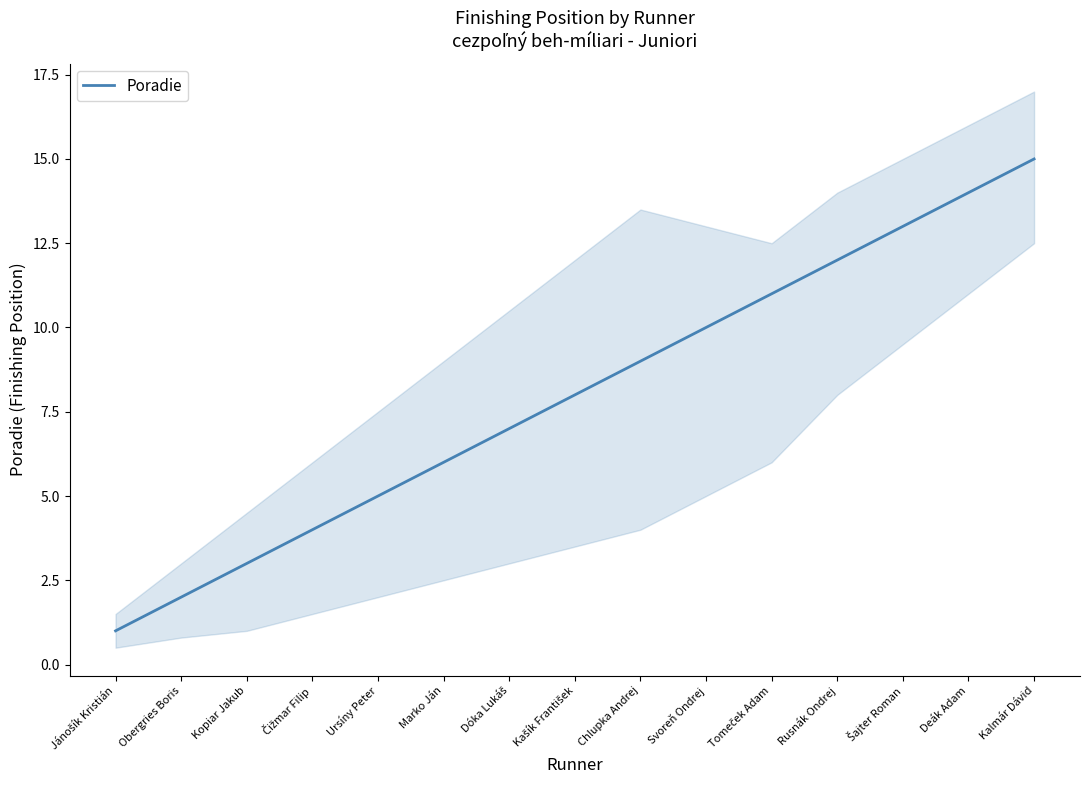

What is the approximate value at Dóka Lukáš, to the nearest 10?

10